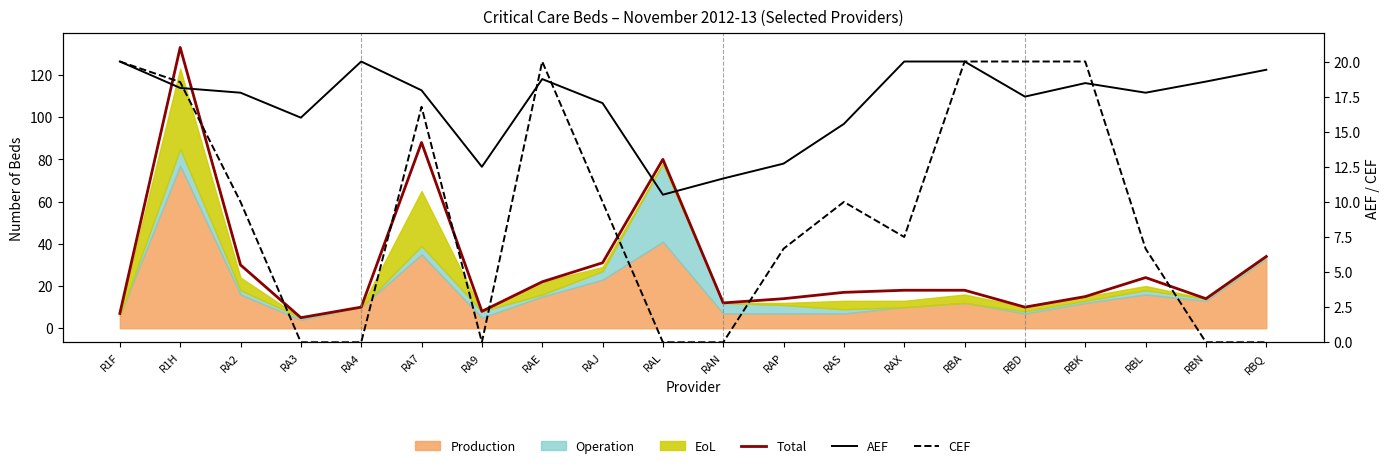

What is the difference between the maximum and minimum values in the AEF series?

9.5